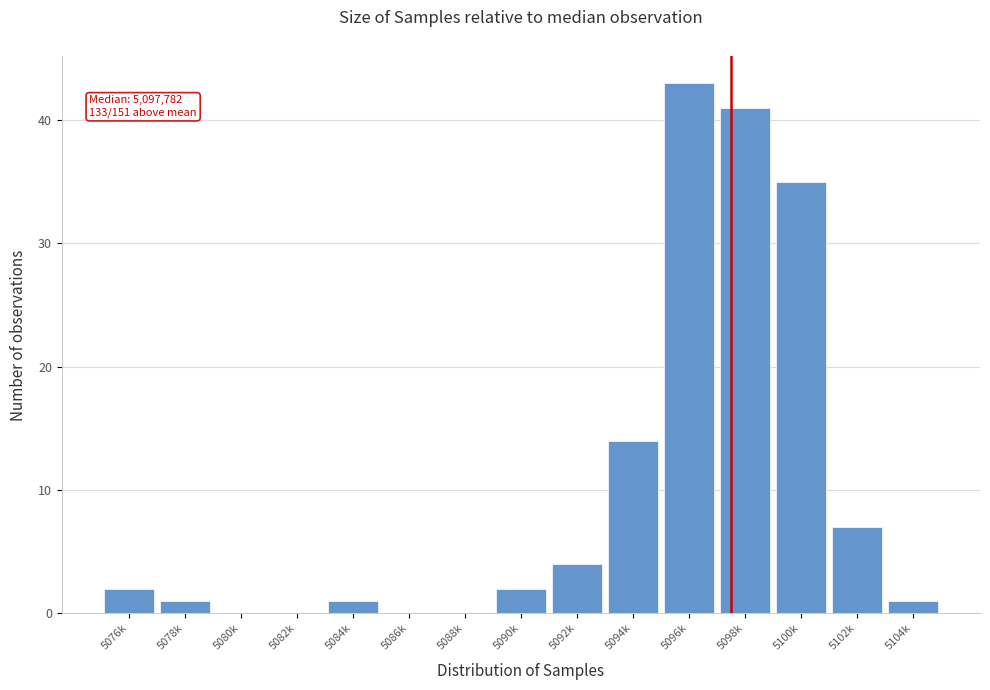

Reading right to left, list all the values displayed in this chart.

5104k=1	5102k=7	5100k=35	5098k=41	5096k=43	5094k=14	5092k=4	5090k=2	5088k=0	5086k=0	5084k=1	5082k=0	5080k=0	5078k=1	5076k=2